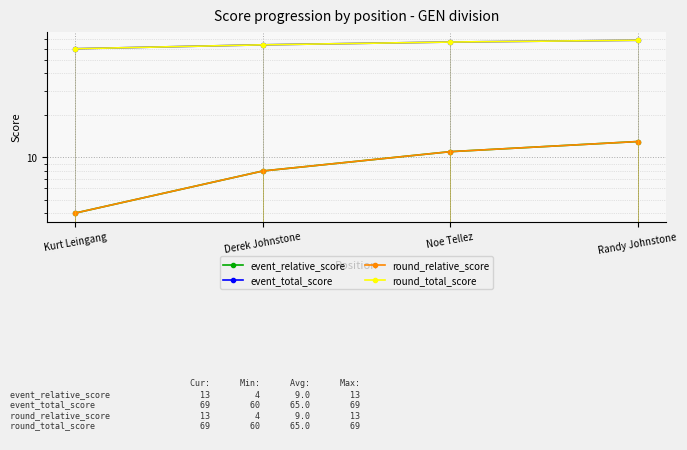

What is the value of the round_relative_score point at the 2nd from the left?

8